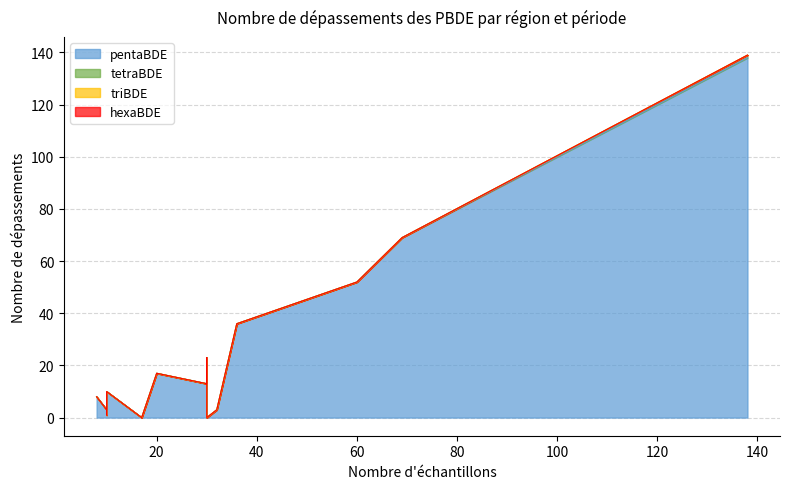

What is the difference between the maximum and minimum values in the pentaBDE series?

138